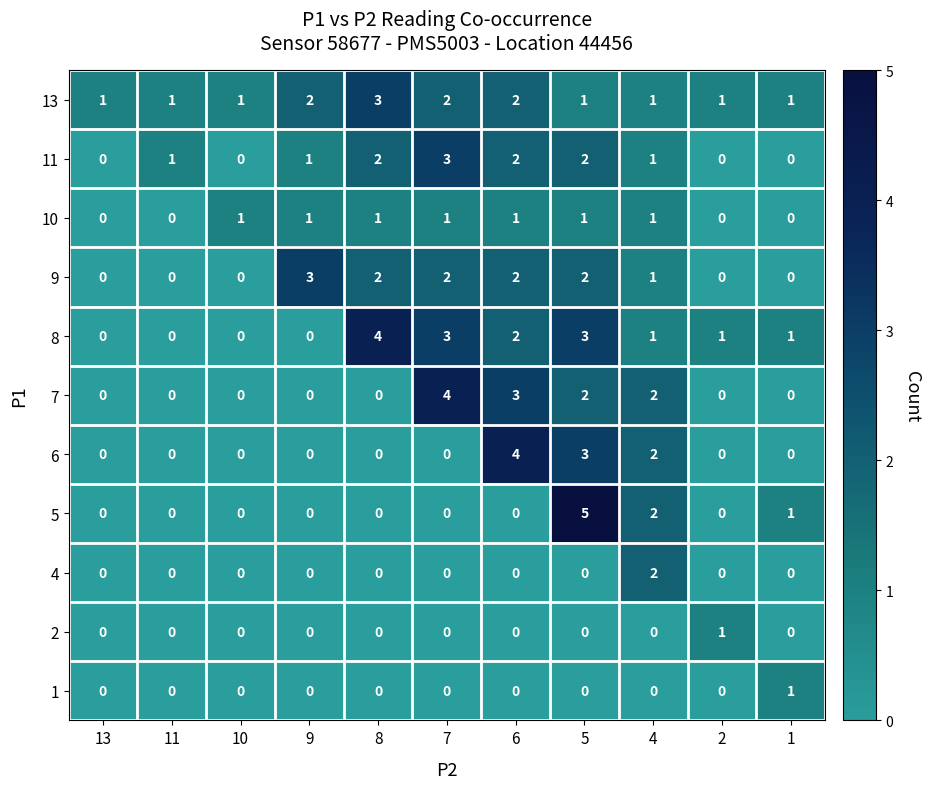

What is the spread (max minus min) of values at 13?

1